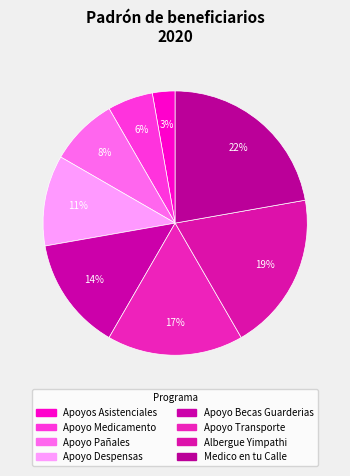

How many slices are in this pie chart?

8